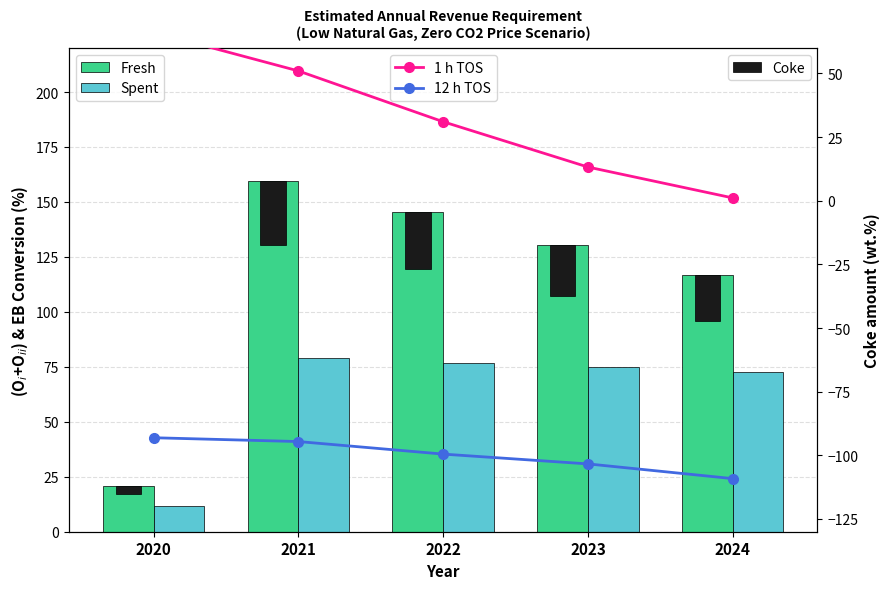

What is the value of the Fresh bar at the 2nd from the left?

159.3